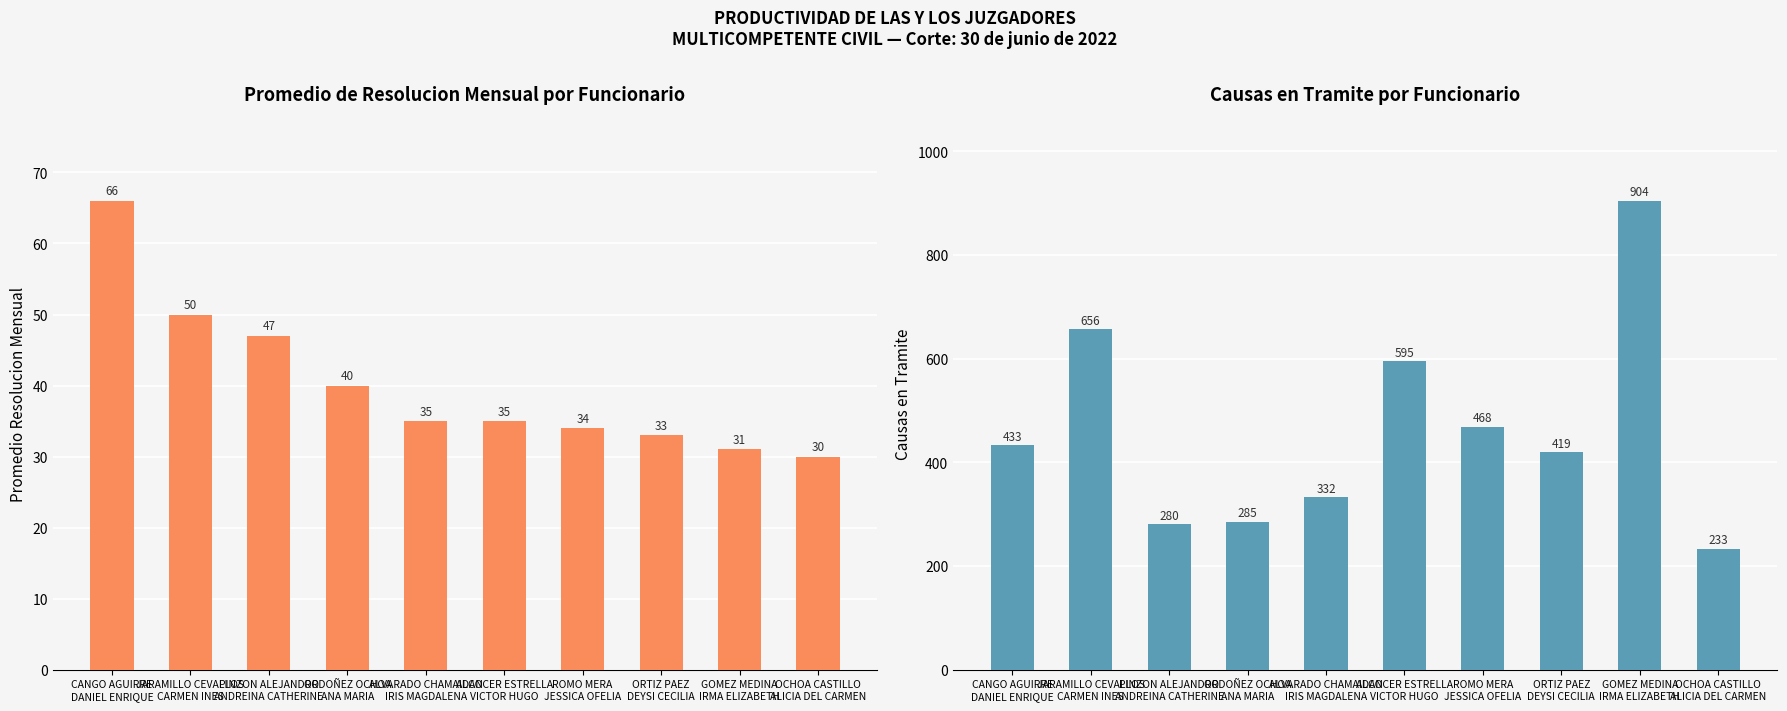

Which has a higher value, OCHOA CASTILLO
ALICIA DEL CARMEN or ALCOCER ESTRELLA
VICTOR HUGO?

ALCOCER ESTRELLA
VICTOR HUGO